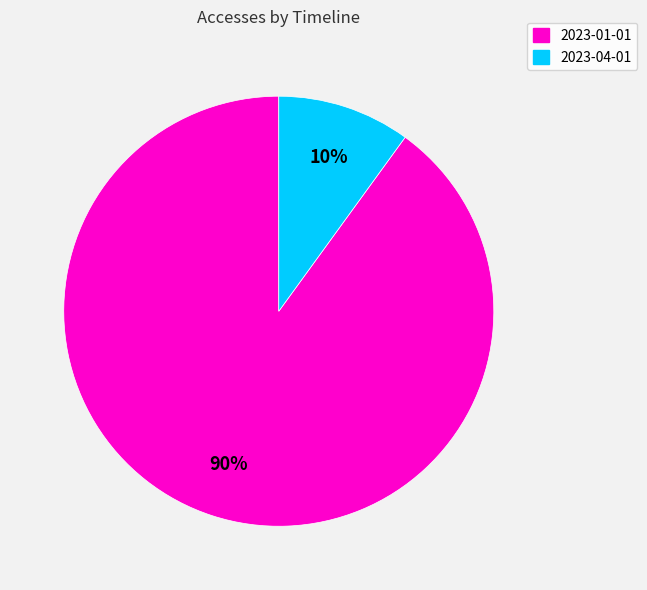

Rank the categories by value from highest to lowest.

2023-01-01, 2023-04-01